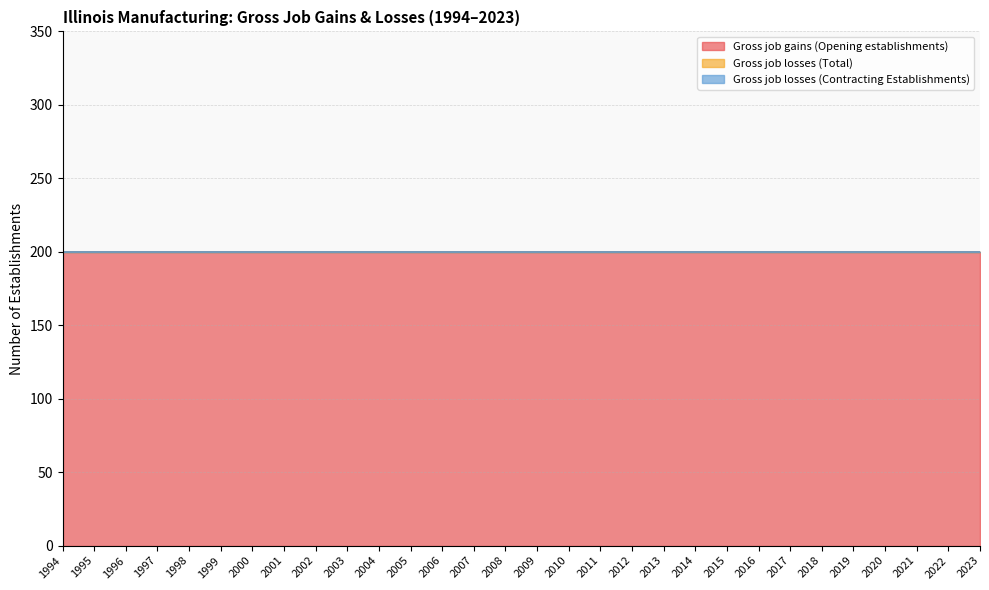

Is it true that Gross job losses (Total) equals 0 at 2013?

True